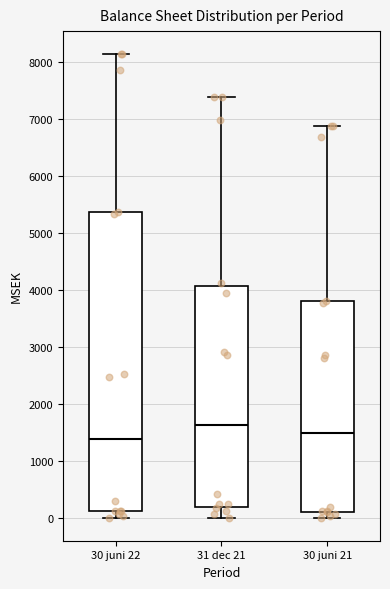

Reading left to right, read every box against the y-axis: the position of its median line, the range the box covers, and the ends of its whiskers. The values are not printed on the chart, so give them approximately, as read against the axis.

30 juni 22: median 1400, box 100 to 5400, whiskers 0 to 8100
31 dec 21: median 1600, box 200 to 4100, whiskers 0 to 7400
30 juni 21: median 1500, box 100 to 3800, whiskers 0 to 6900